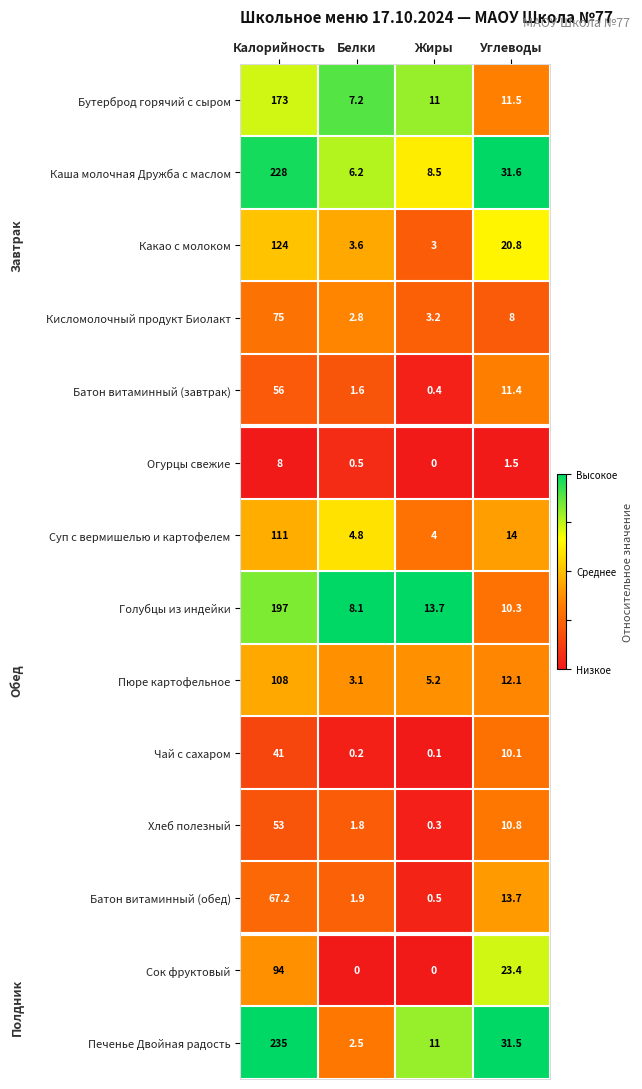

Which series has the largest range (max minus min)?

Печенье Двойная радость